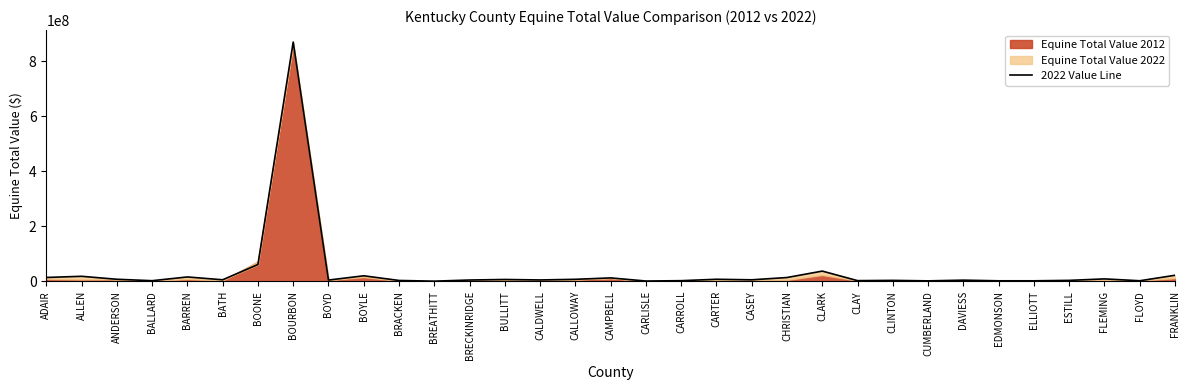

Reading left to right, what are all the values shown in this chart?

14115000	18378000	7567000	2358000	15993000	5698000	61205000	870640000	4710000	20208000	3213000	675000	4825000	6800000	5062000	7410000	12565000	1170000	2438000	7558000	5595000	13923000	37293000	2575000	3530000	1783000	4343000	1965000	1990000	3545000	8903000	2145000	22110000